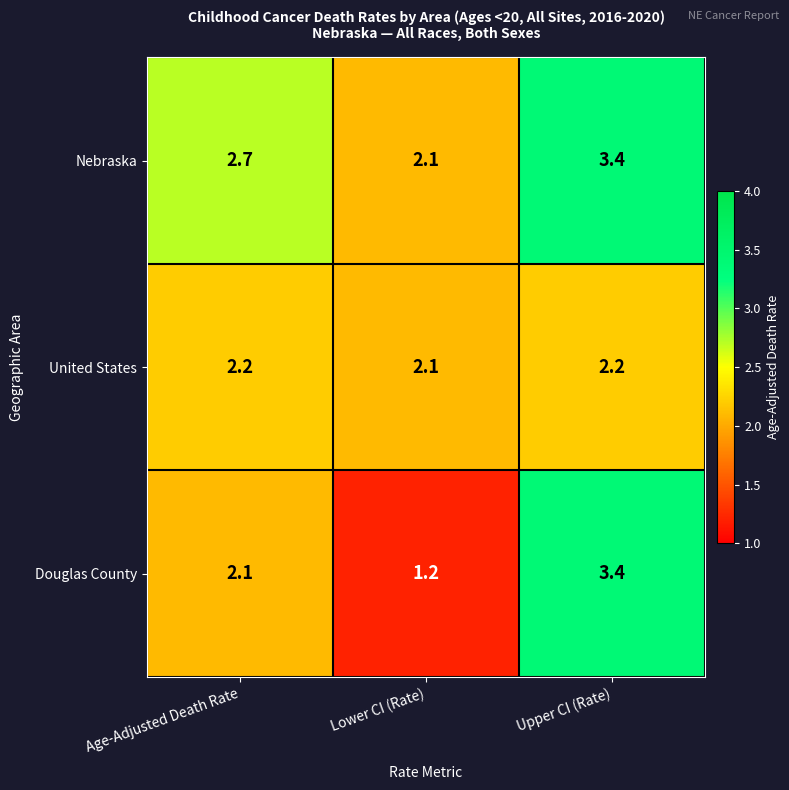

Rank the series at Age-Adjusted Death Rate from highest to lowest value.

Nebraska, United States, Douglas County